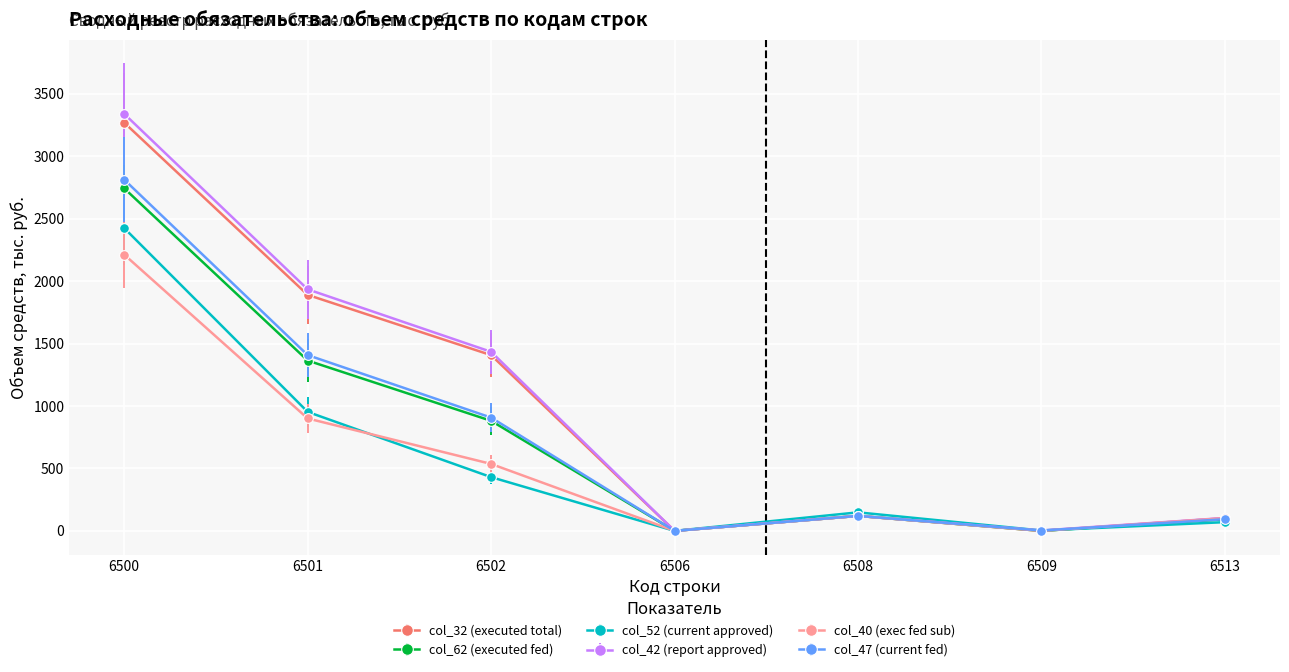

The col_62 (executed fed) series shows 119.8 at 6508. True or false?

True